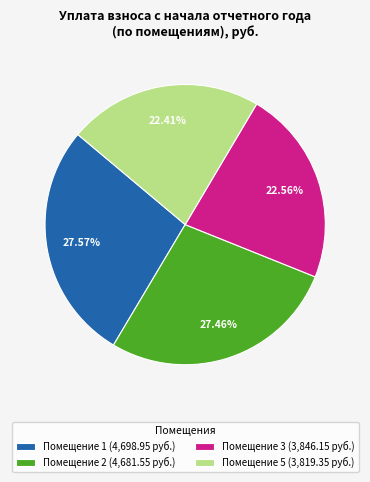

How many segments does this pie chart have?

4